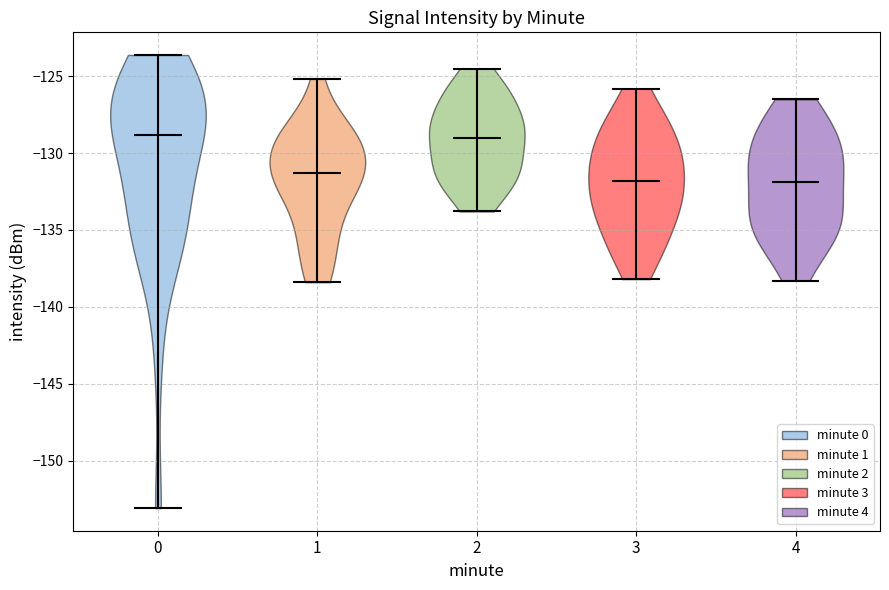

Reading left to right, read every violin against the y-axis: where its median line is, and the lowest and highest points it reaches. The values are not printed on the chart, so give them approximately, as read against the axis.

0: median line -129.0, lowest point -153.0, highest point -123.5
1: median line -131.5, lowest point -138.5, highest point -125.0
2: median line -129.0, lowest point -134.0, highest point -124.5
3: median line -132.0, lowest point -138.0, highest point -126.0
4: median line -132.0, lowest point -138.5, highest point -126.5